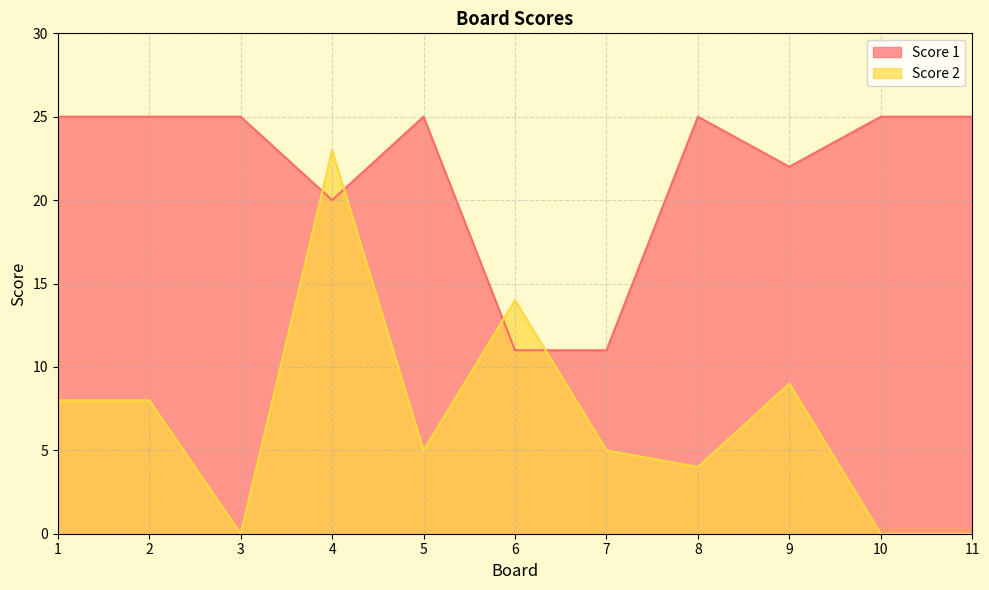

The value of Score 2 at 11 is 0. True or false?

True